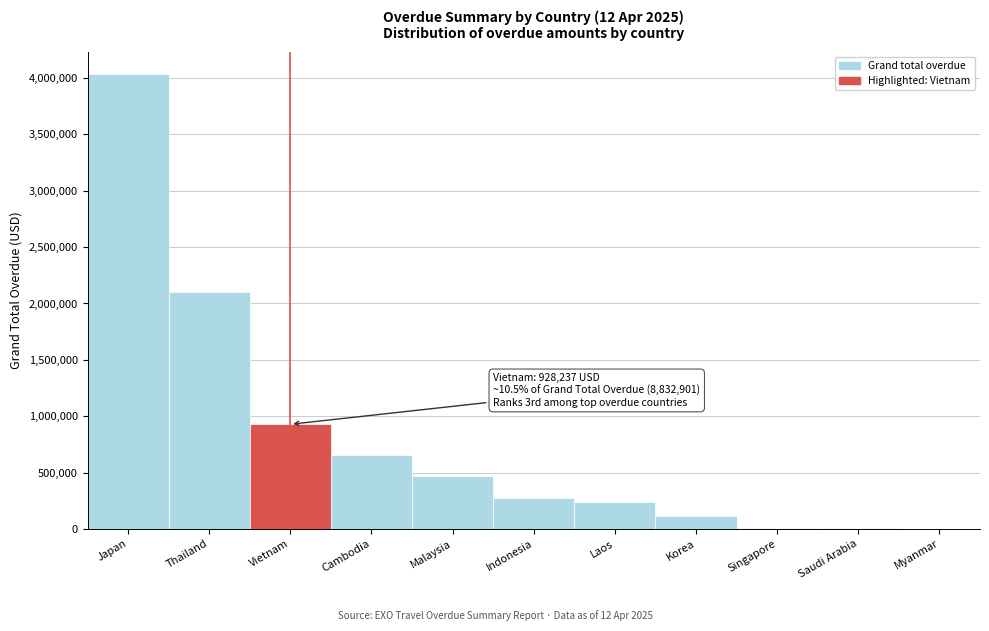

What is the maximum value shown in the chart?

4032522.1